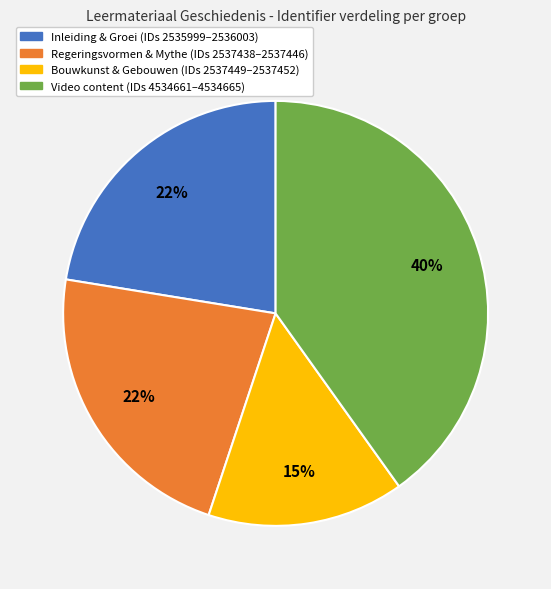

Combined, do Bouwkunst & Gebouwen (IDs 2537449–2537452) and Regeringsvormen & Mythe (IDs 2537438–2537446) account for over 50%?

No